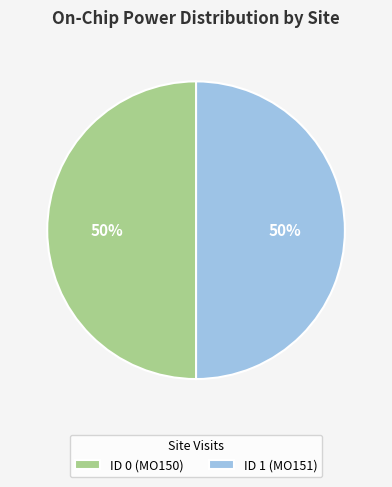

How many segments does this pie chart have?

2